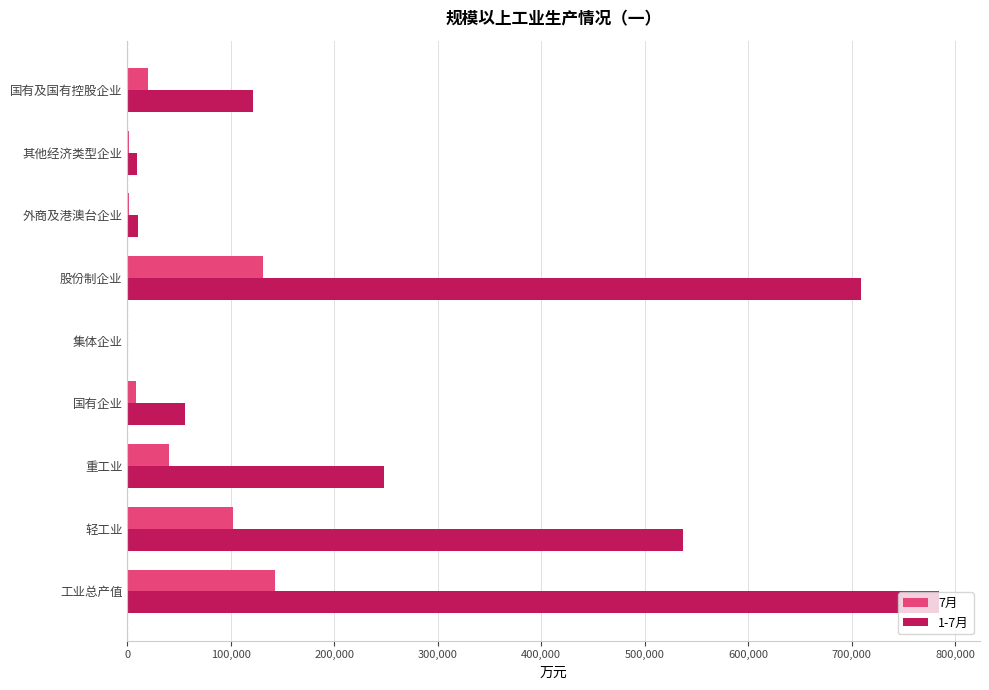

What is the average value of the 7月 series?

49641